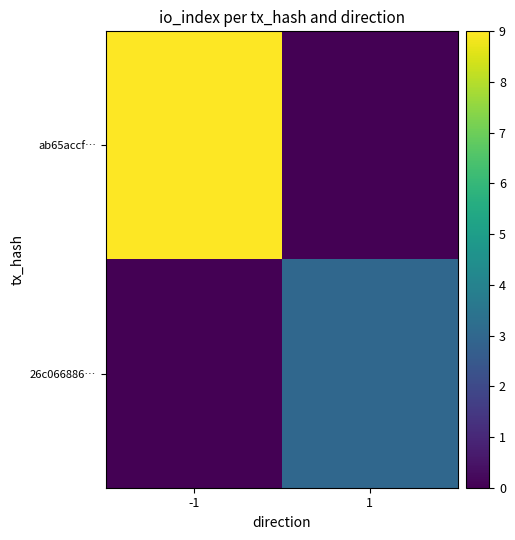

Which series has the widest spread of values?

ab65accf…